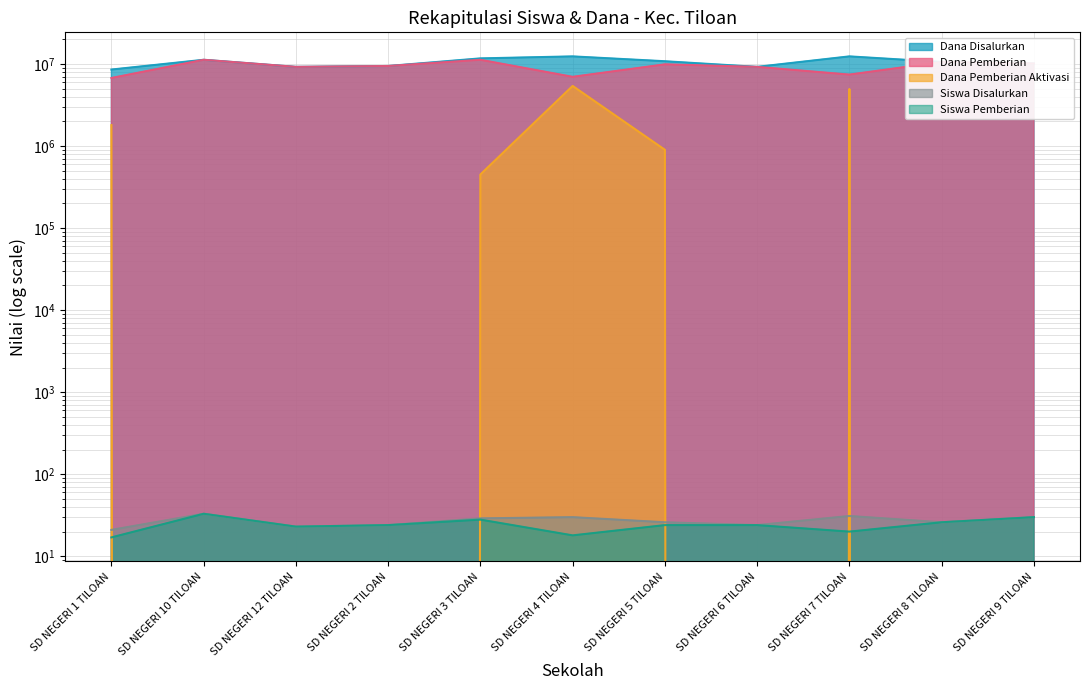

List the labels in order of Siswa Disalurkan value, largest first.

SD NEGERI 10 TILOAN, SD NEGERI 7 TILOAN, SD NEGERI 4 TILOAN, SD NEGERI 9 TILOAN, SD NEGERI 3 TILOAN, SD NEGERI 5 TILOAN, SD NEGERI 8 TILOAN, SD NEGERI 2 TILOAN, SD NEGERI 6 TILOAN, SD NEGERI 12 TILOAN, SD NEGERI 1 TILOAN